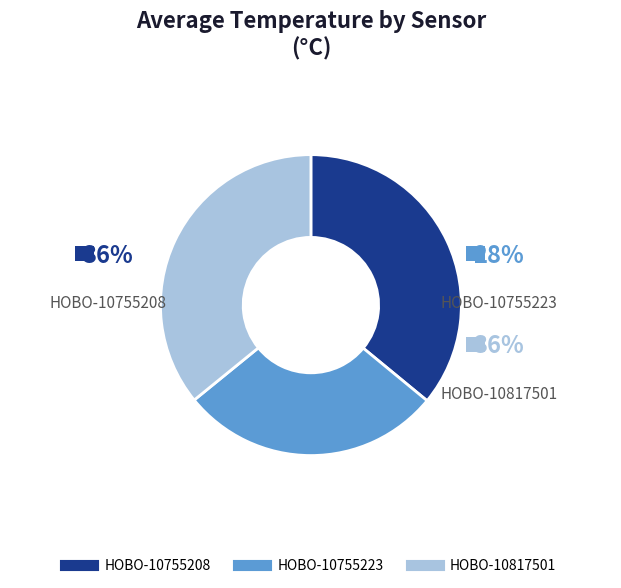

What is the smallest slice in the pie chart?

HOBO-10755223